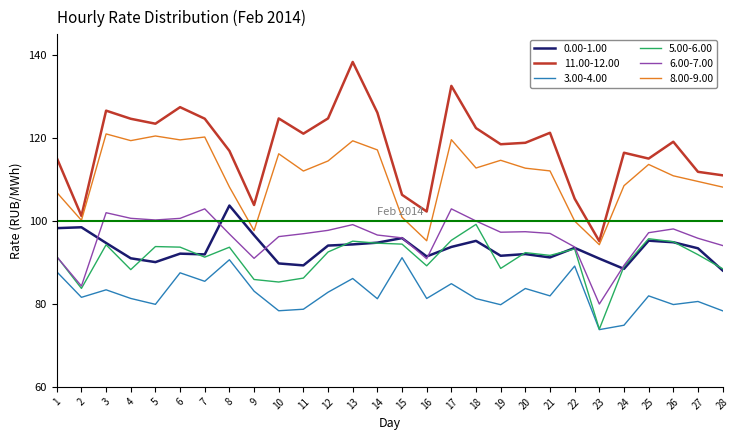

What is the greatest value displayed?

138.3